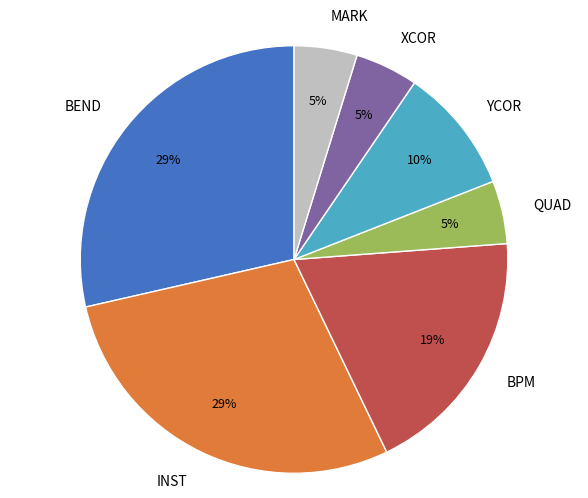

Is there a majority slice in this chart?

No